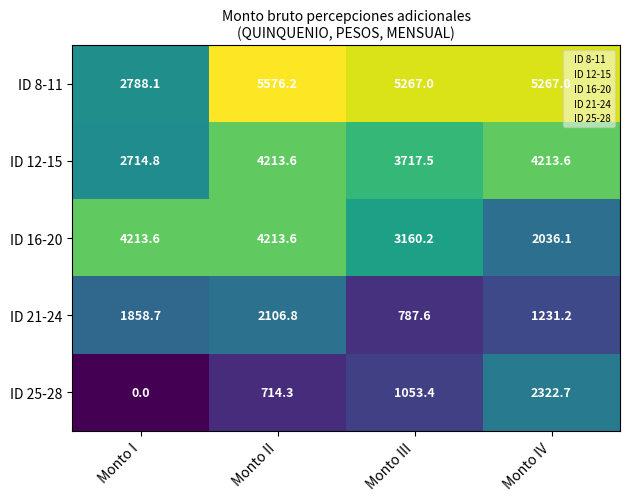

Between Monto I and Monto III, which series saw the biggest shift?

ID 8-11